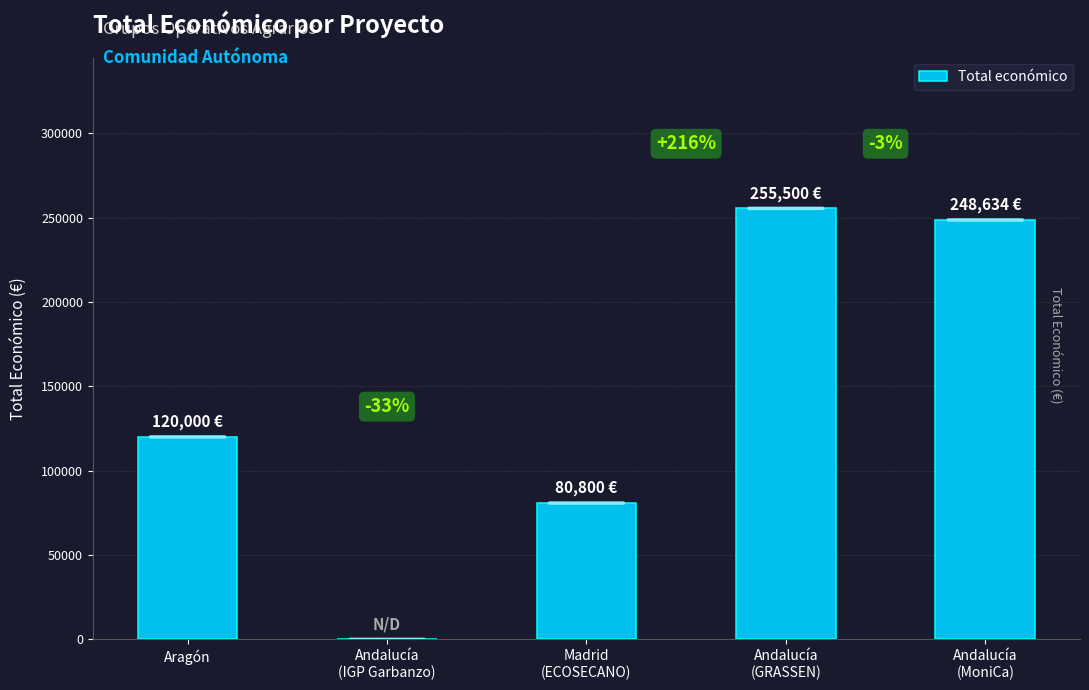

What is the sum of the values at Andalucía
(MoniCa) and Andalucía
(GRASSEN)?

504134